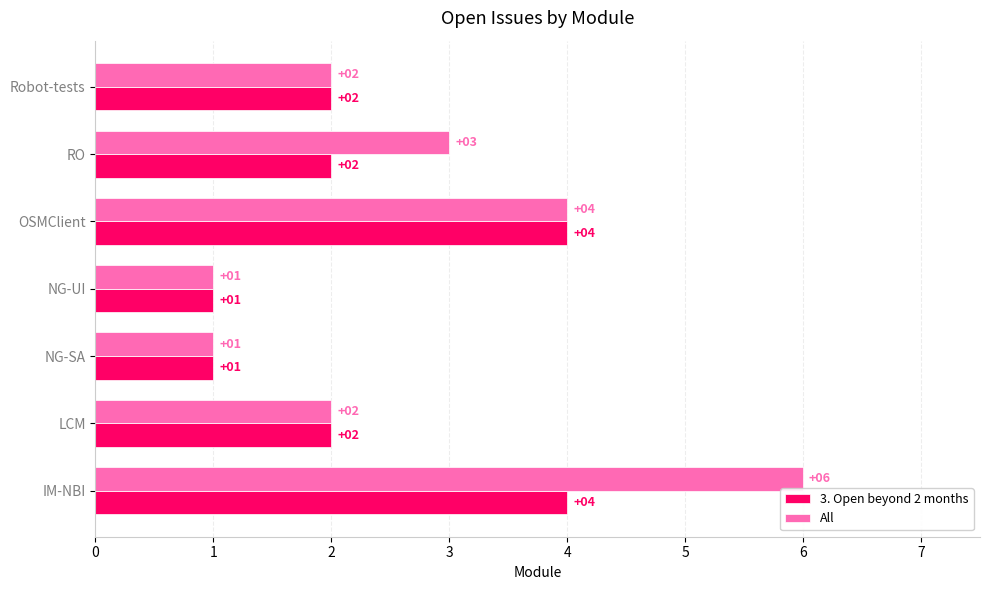

Count the 3. Open beyond 2 months values in the range 1 to 4.

7